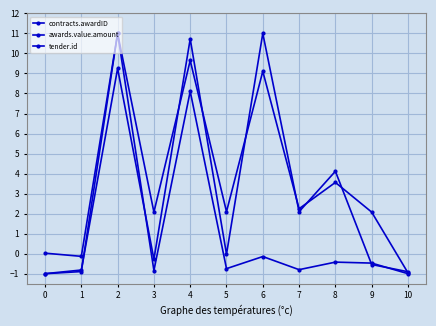

Is this an area chart (filled region under the line)?

No